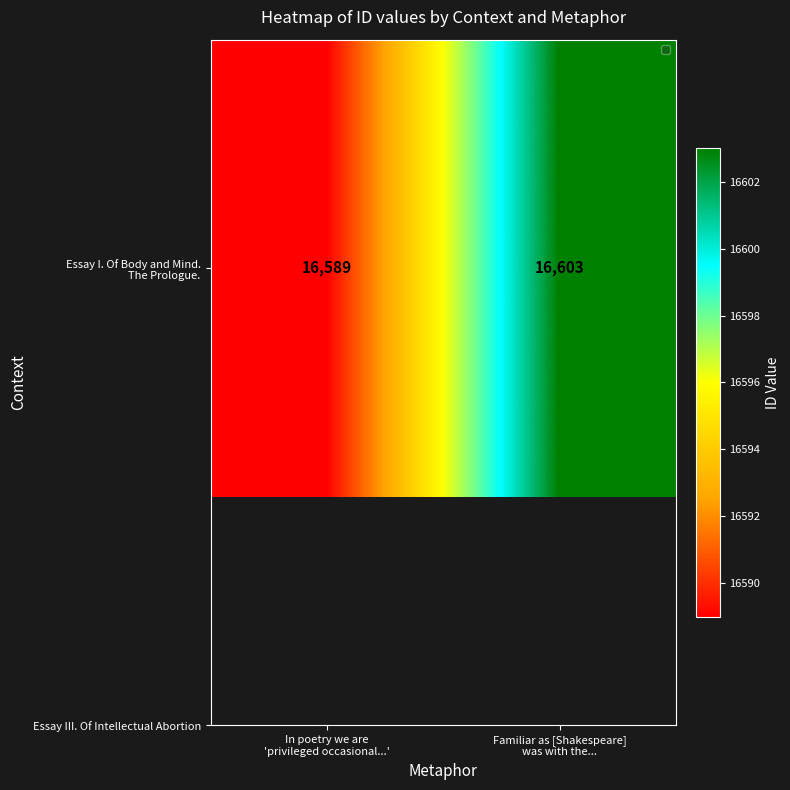

What is the difference between the values at Familiar as [Shakespeare]
was with the... and In poetry we are
'privileged occasional...'?

14